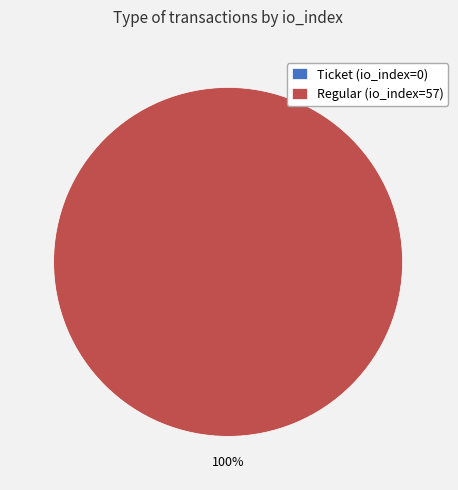

Does Ticket (io_index=0) account for over 50% of the chart?

No